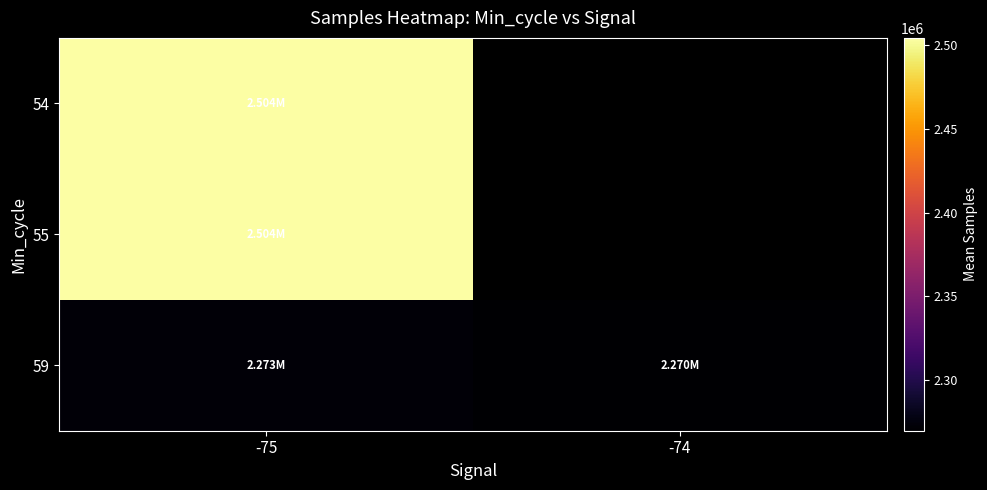

List the labels in order of 54 value, largest first.

-75, -74